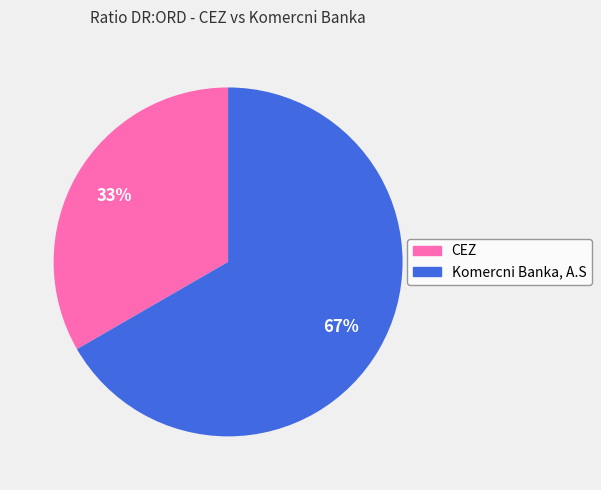

To the nearest percent, what is the combined percentage of CEZ and Komercni Banka, A.S?

100%